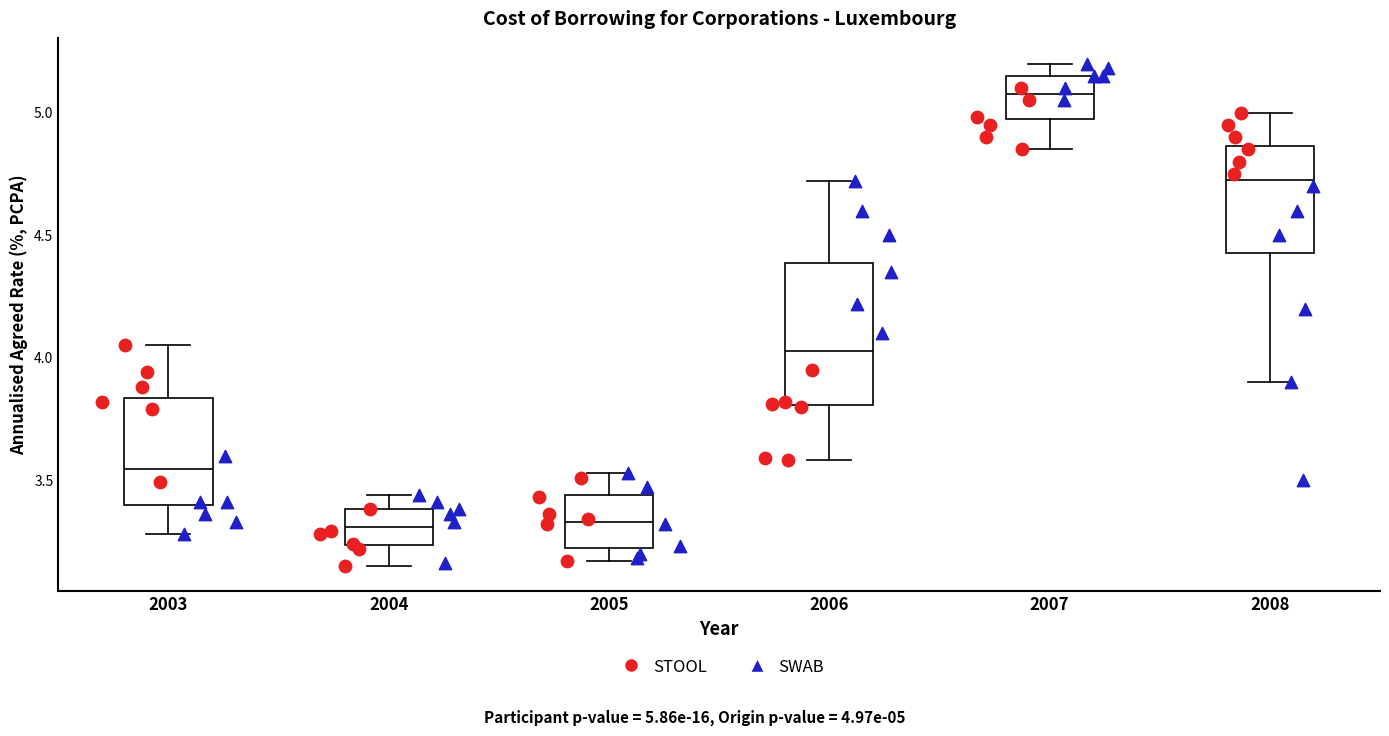

Reading left to right, transcribe this box plot: for each box, give where its median line is, the range the box spans, and where its two whiskers end, as read against the y-axis. The values are not printed on the chart, so give them approximately, as read against the axis.

2003: median 3.55, box 3.40 to 3.85, whiskers 3.30 to 4.05
2004: median 3.30, box 3.25 to 3.40, whiskers 3.15 to 3.45
2005: median 3.35, box 3.20 to 3.45, whiskers 3.15 to 3.55
2006: median 4.05, box 3.80 to 4.40, whiskers 3.60 to 4.70
2007: median 5.10, box 4.95 to 5.15, whiskers 4.85 to 5.20
2008: median 4.75, box 4.45 to 4.85, whiskers 3.90 to 5.00